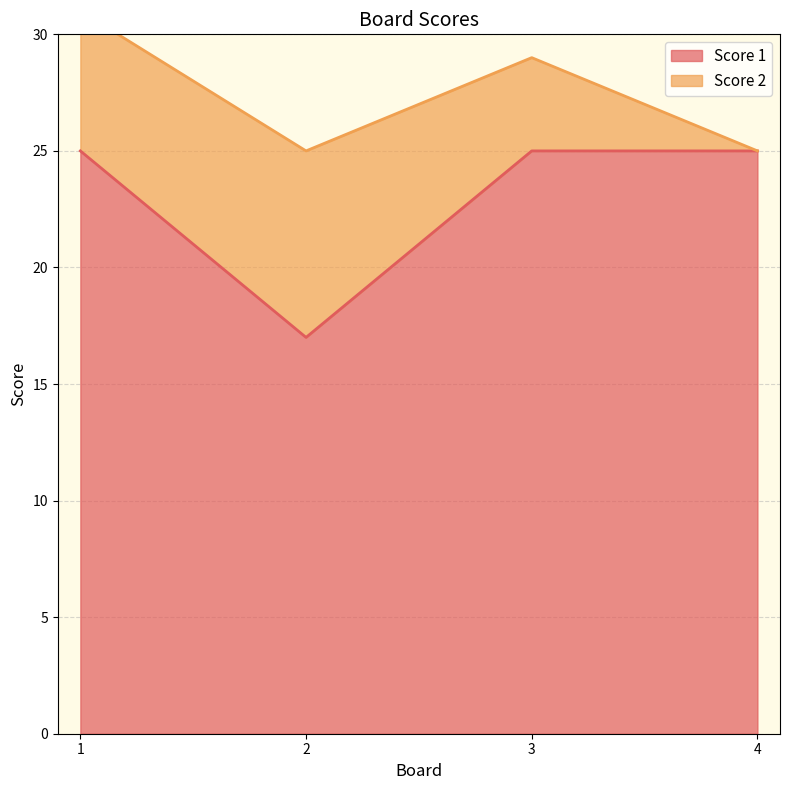

Which label corresponds to the smallest value in the chart?

2